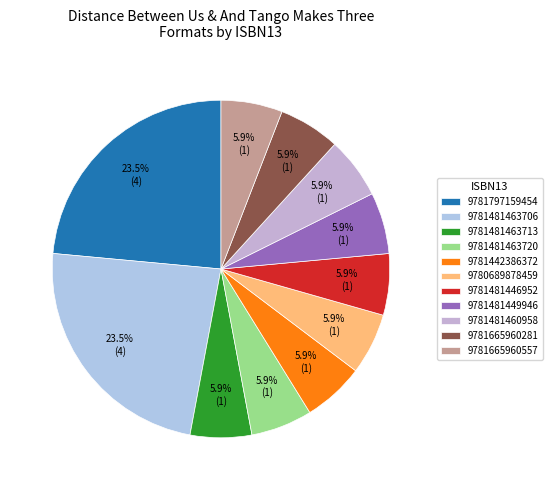

To the nearest percent, what is the average slice percentage?

9%